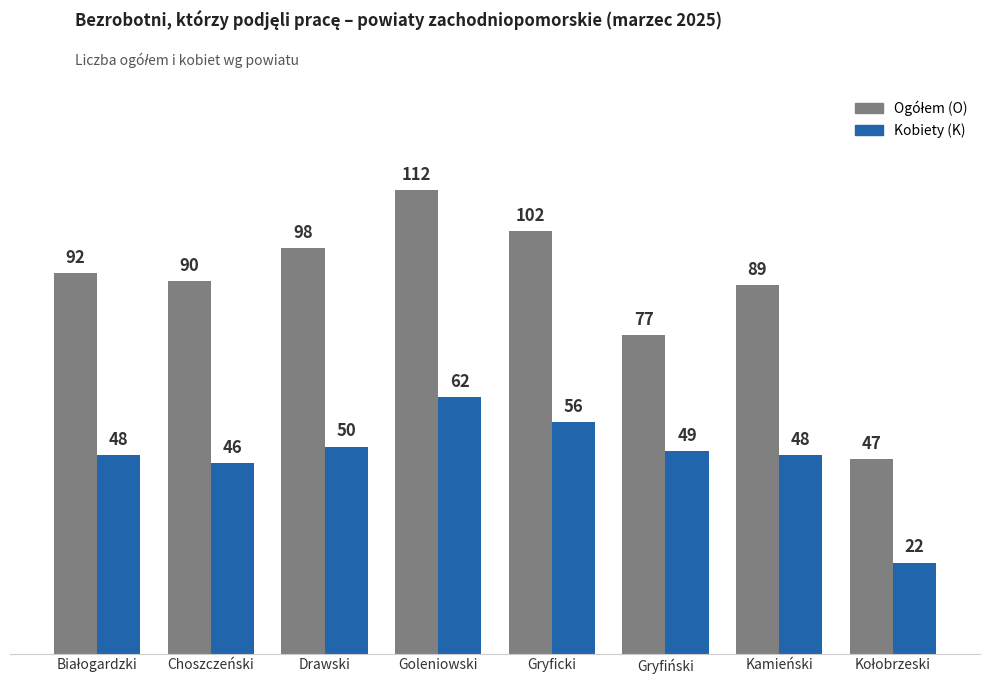

Which label corresponds to the largest value in the chart?

Goleniowski